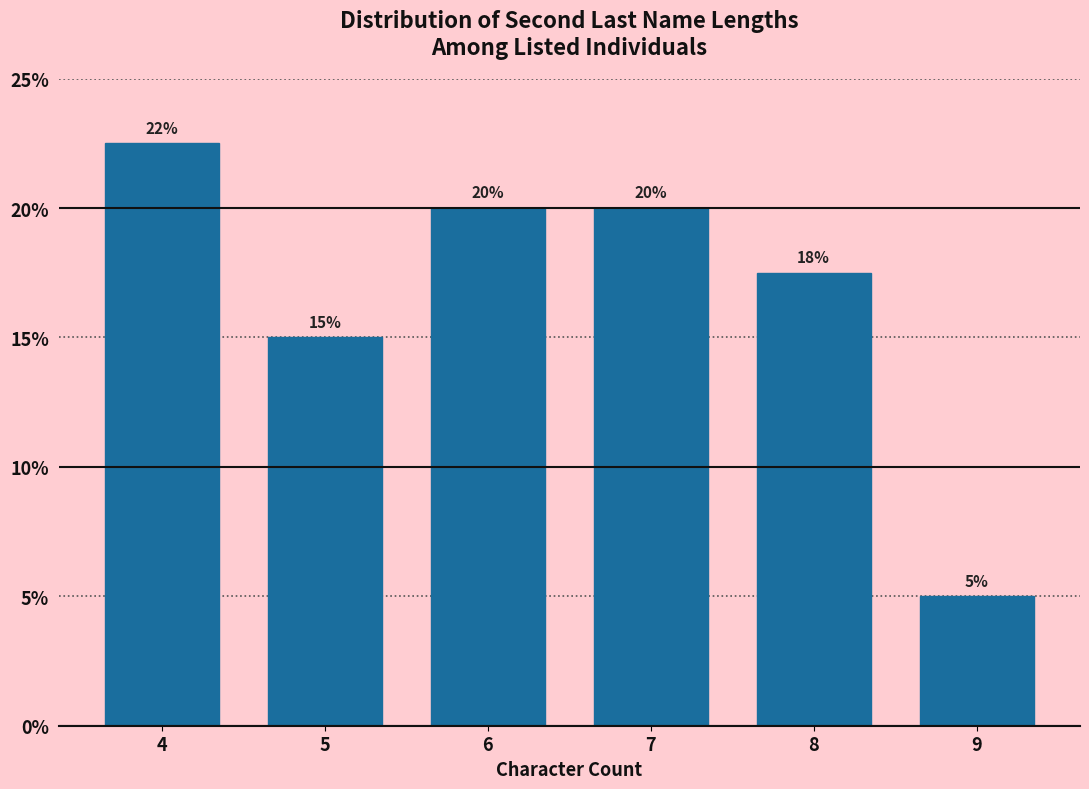

The chart shows a value of 17.5 at 8. True or false?

True